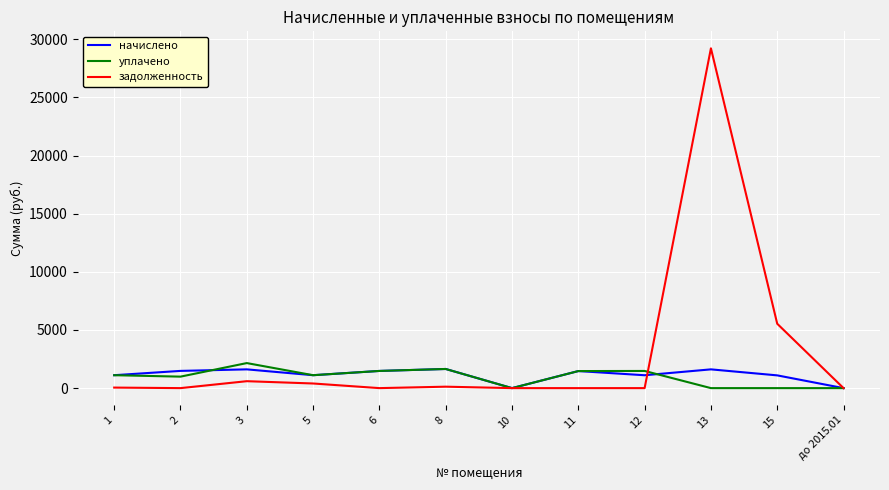

What is the greatest value displayed?

29223.5